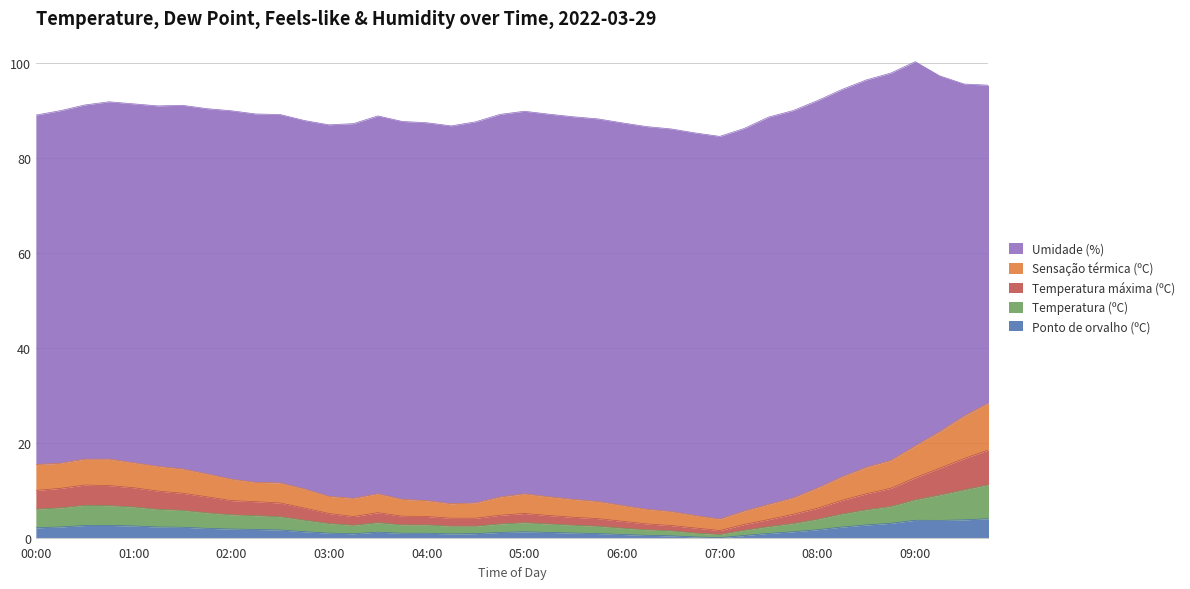

At which category does Ponto de orvalho (ºC) reach its first local peak?

00:45